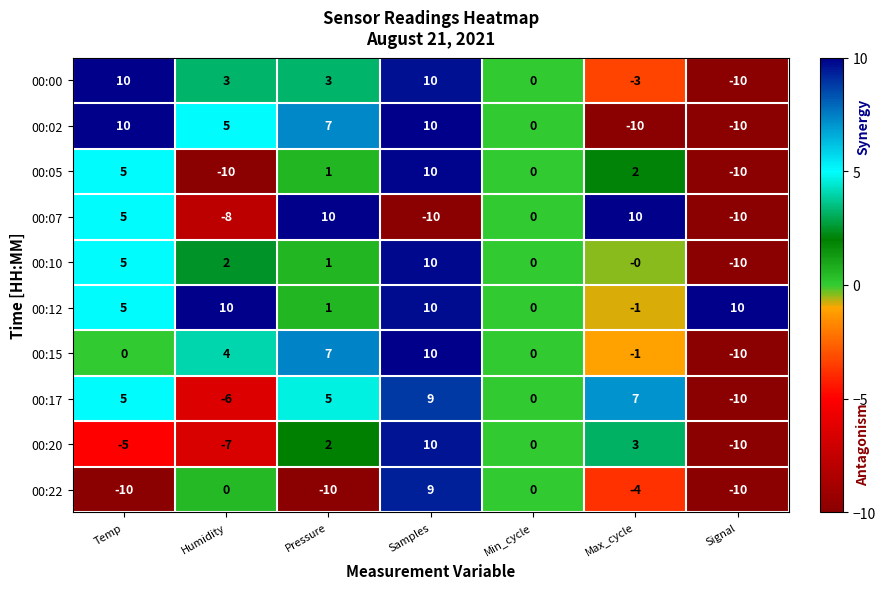

At which category is the sum across all series the highest?

Samples